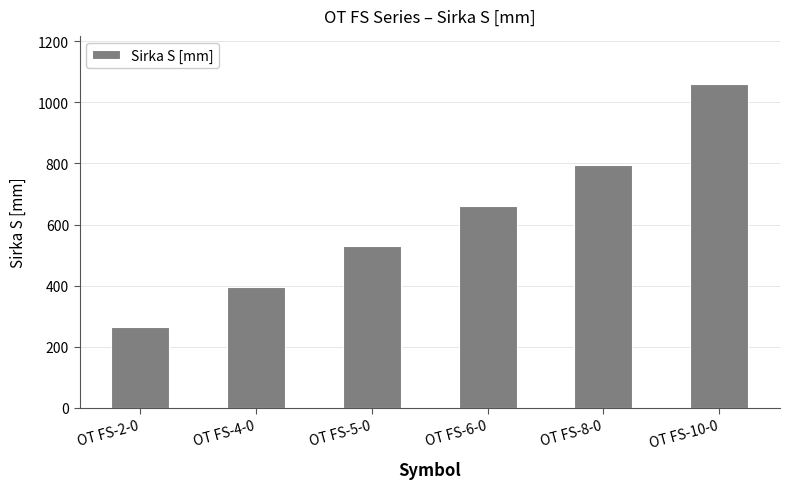

Count the number of categories in the chart.

6